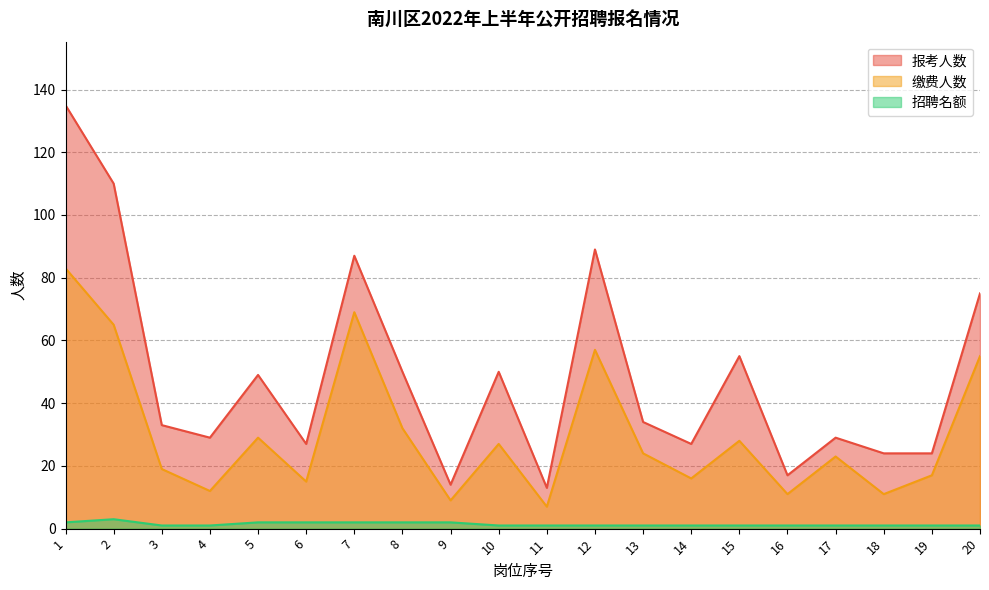

At 13, list the series in order from smallest to largest.

招聘名额, 缴费人数, 报考人数